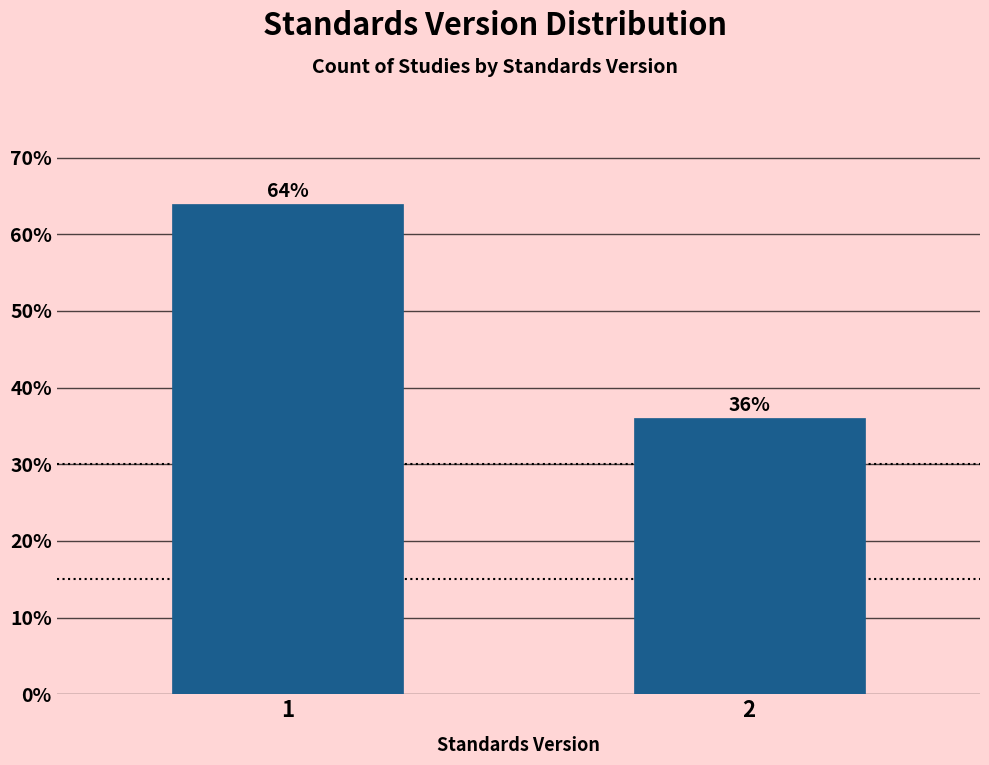

Reading left to right, transcribe all the data shown in this chart.

64	36